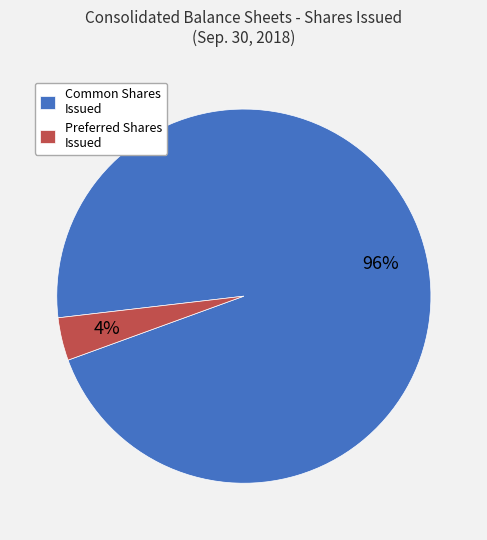

Rank the categories by value from highest to lowest.

Common Shares Issued, Preferred Shares Issued